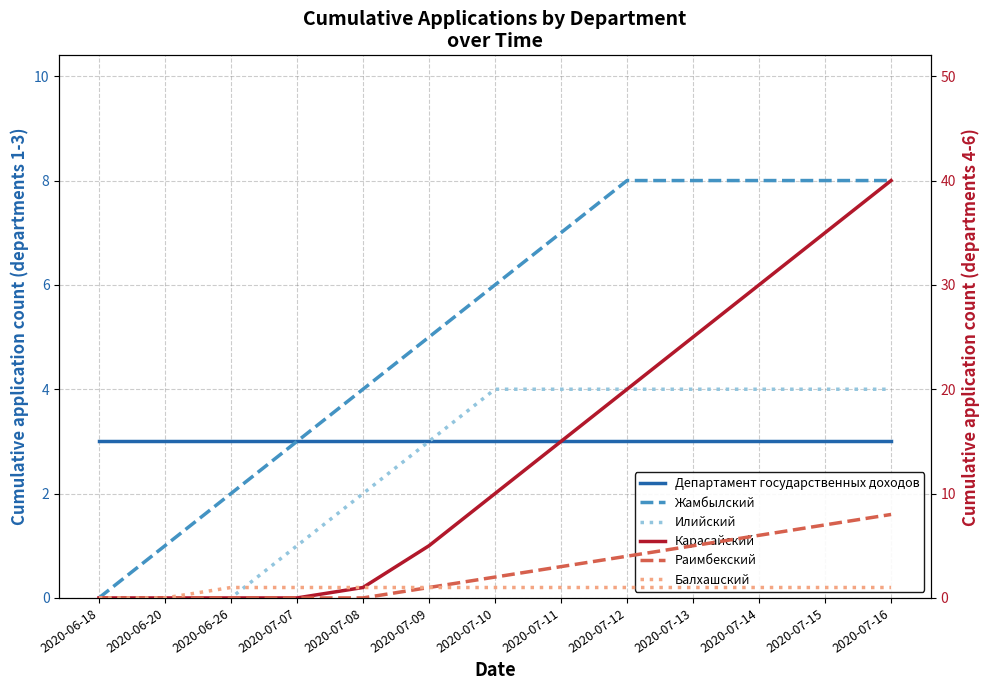

Rank the series at 2020-07-12 from lowest to highest value.

Балхашский, Департамент государственных доходов, Илийский, Раимбекский, Жамбылский, Карасайский